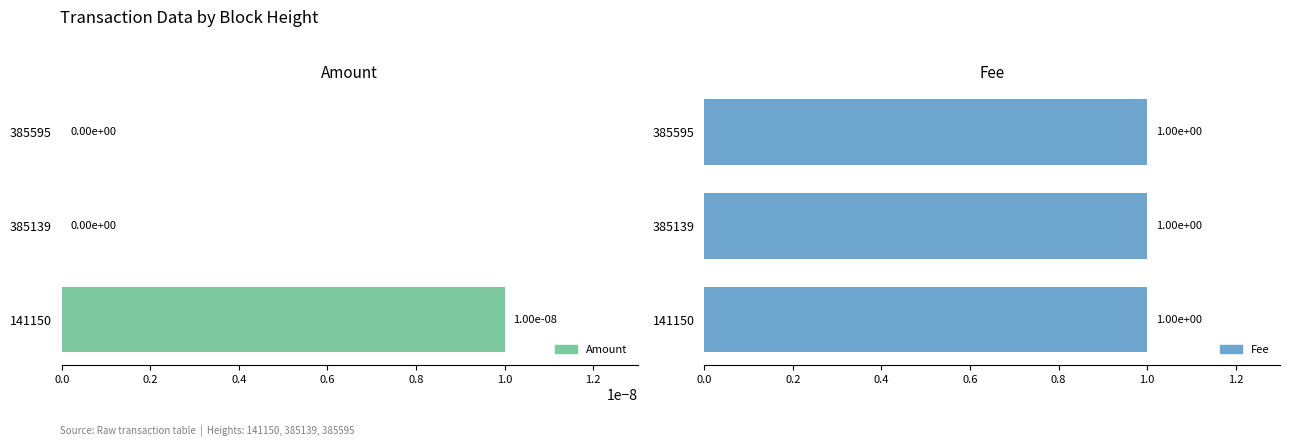

What is the value of the Fee bar at the 1st from the left?

1.0